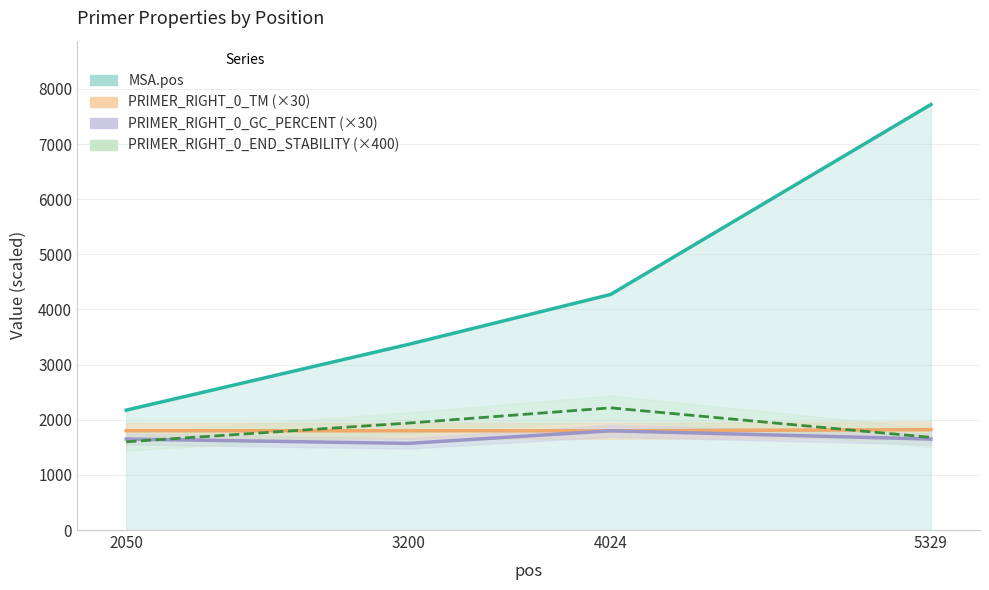

Which series has the widest spread of values?

MSA.pos